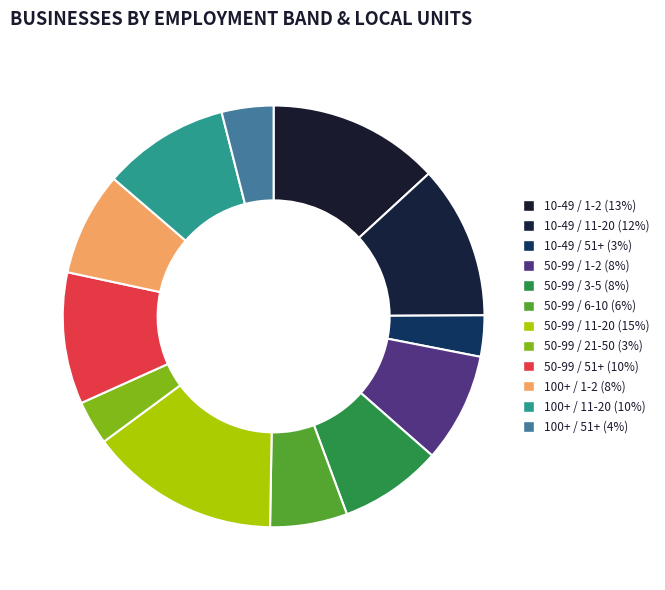

Approximately how many times larger is the value at 50-99 / 3-5 compared to 100+ / 51+?

2.0